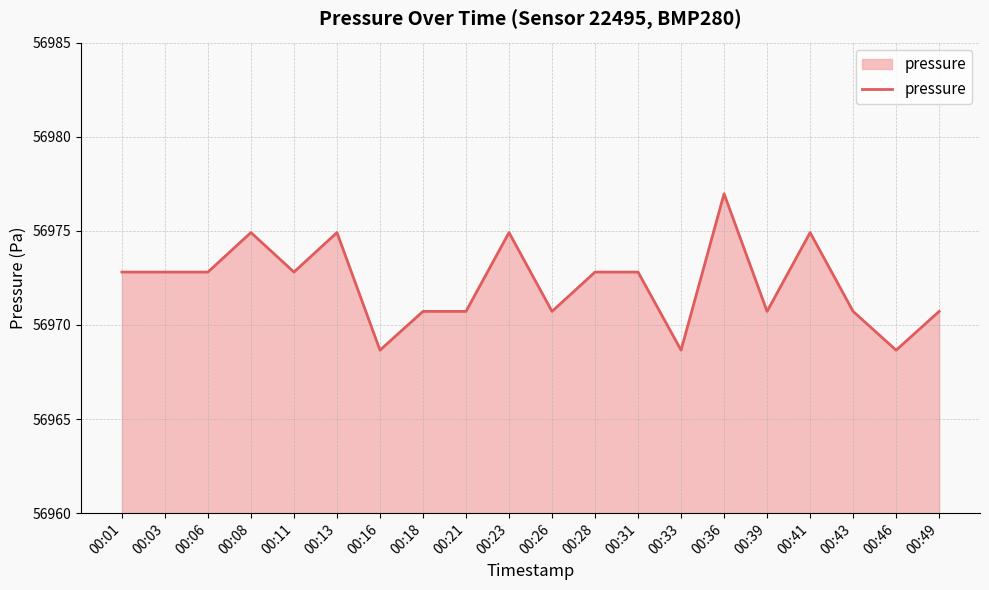

At which label does the data first exceed 56972?

00:01